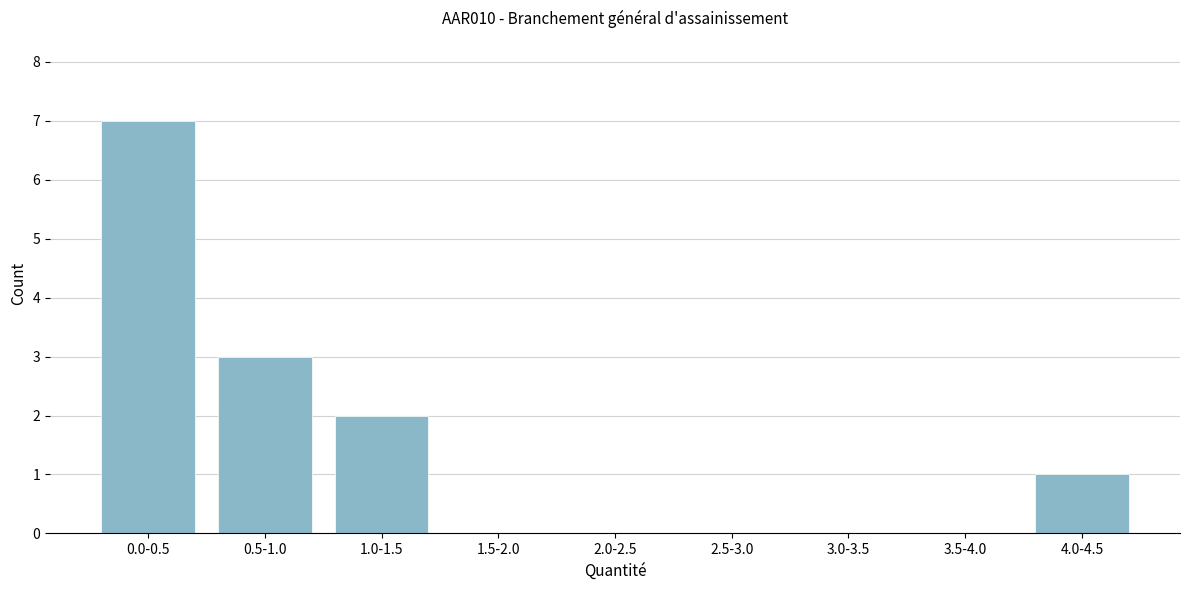

Reading right to left, list all the values displayed in this chart.

4.0-4.5=1	3.5-4.0=0	3.0-3.5=0	2.5-3.0=0	2.0-2.5=0	1.5-2.0=0	1.0-1.5=2	0.5-1.0=3	0.0-0.5=7